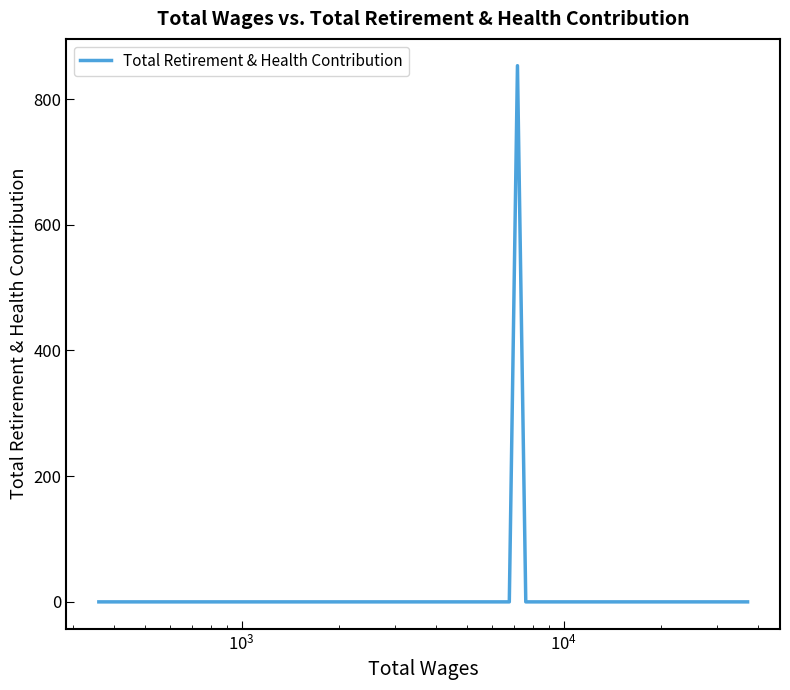

What is the maximum value shown in the chart?

853